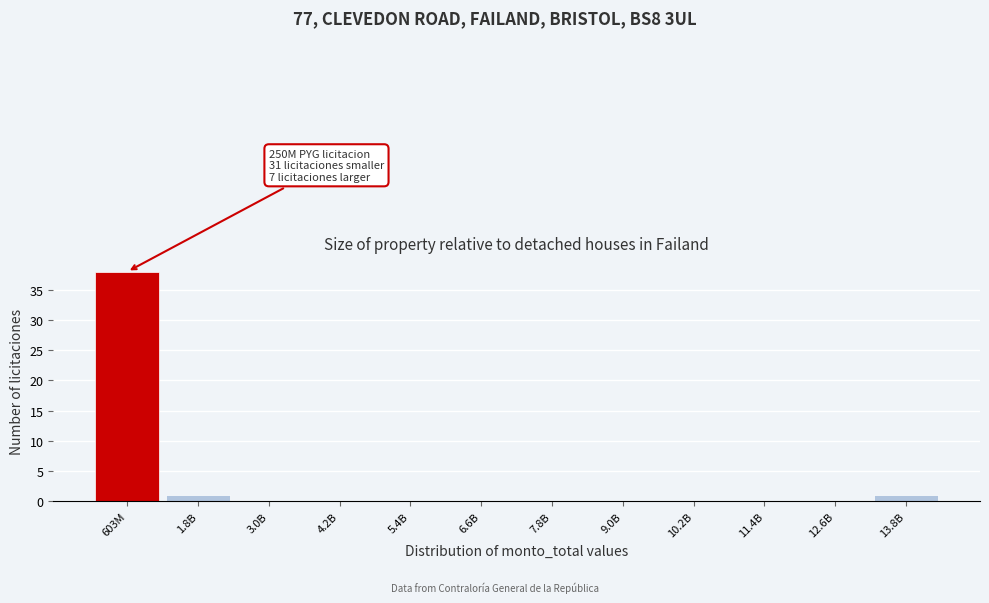

Reading left to right, what are all the values shown in this chart?

603M=38	1.8B=1	3.0B=0	4.2B=0	5.4B=0	6.6B=0	7.8B=0	9.0B=0	10.2B=0	11.4B=0	12.6B=0	13.8B=1